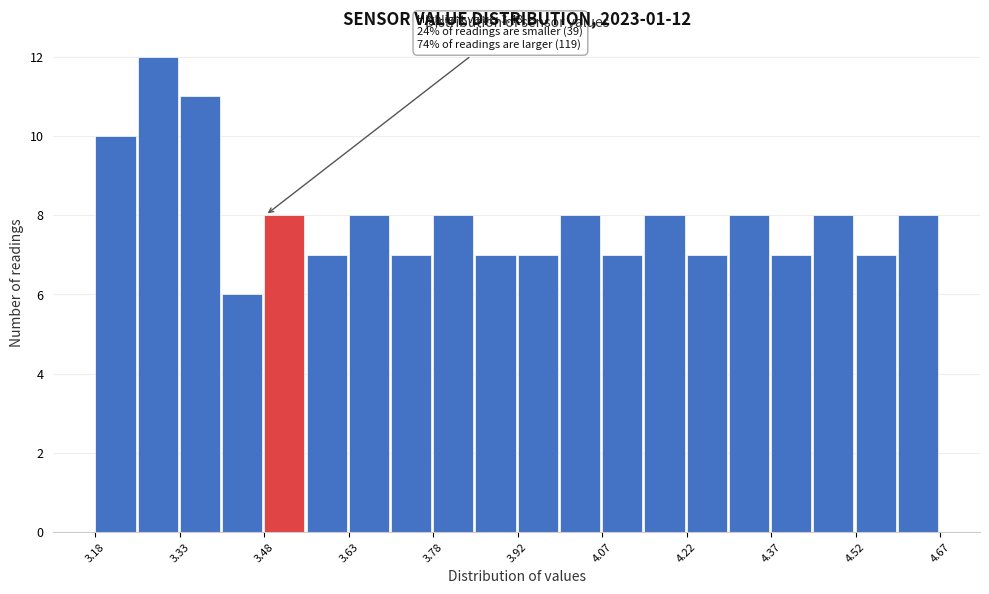

Around what value on the x-axis is the tallest bar? Give the approximate position of its centre, as read against the axis.

3.28